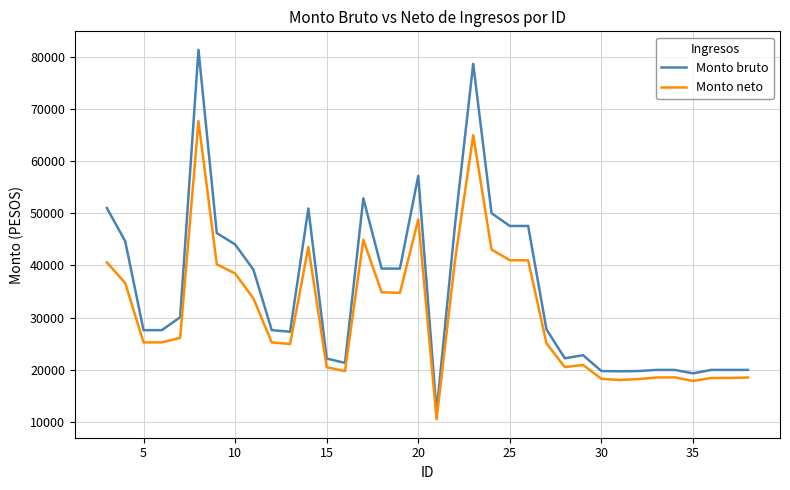

Which series has the largest total across all categories?

Monto bruto